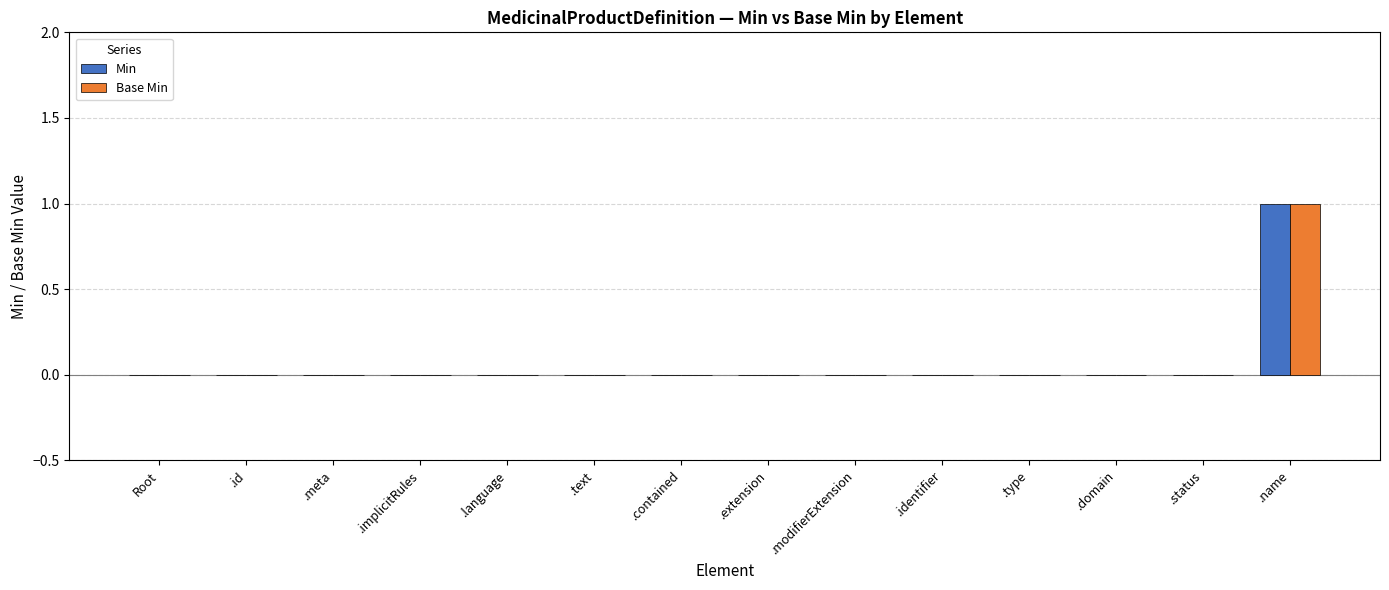

At which category is the sum across all series the highest?

.name